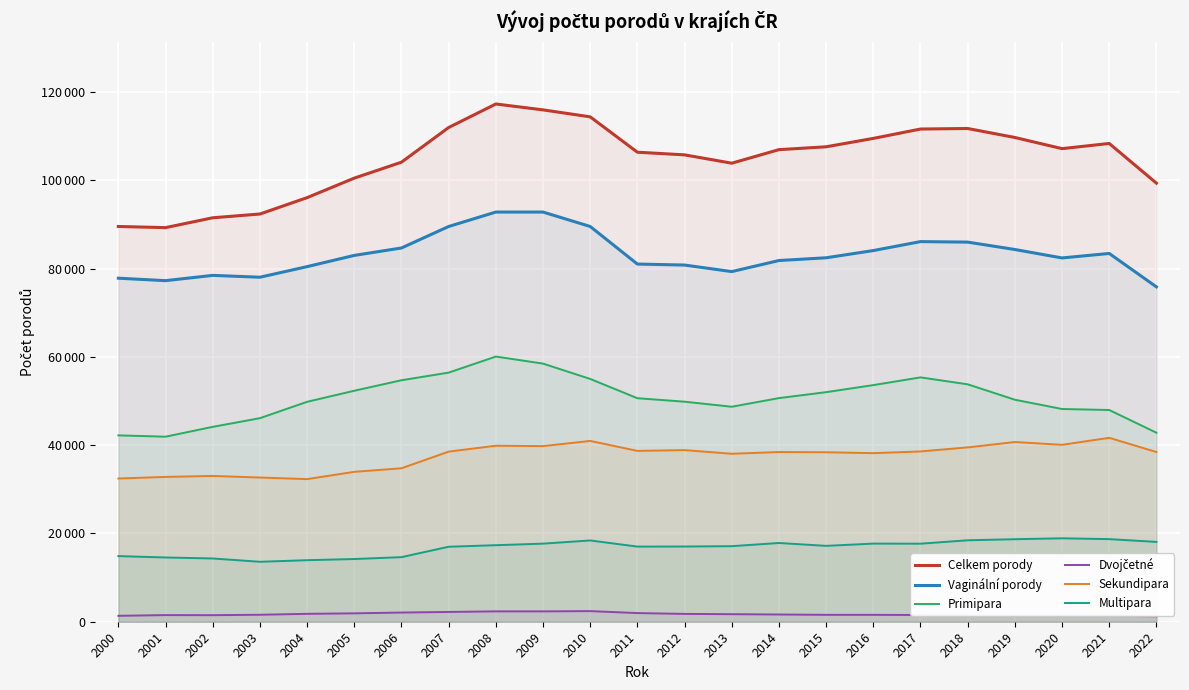

Where is Sekundipara nearest to the value 36997?

2013